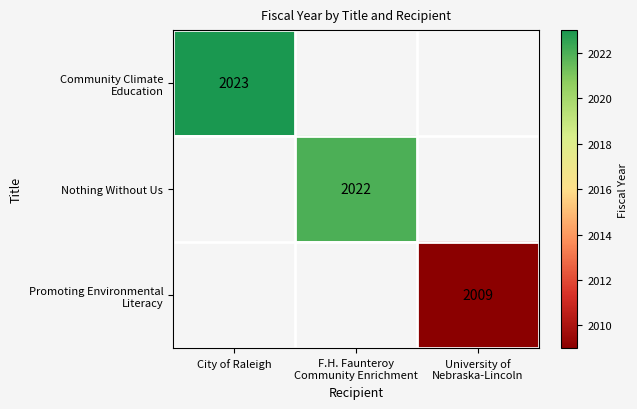

How many series are shown in this chart?

3